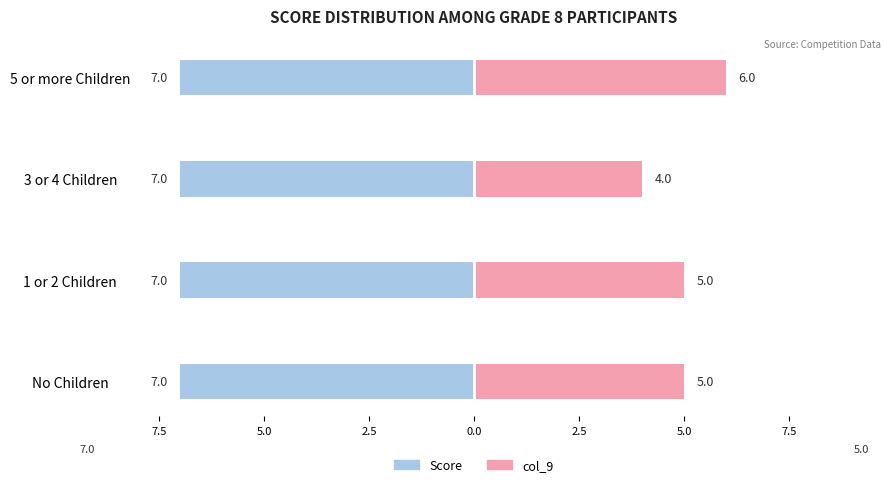

How many bars are there in total?

8